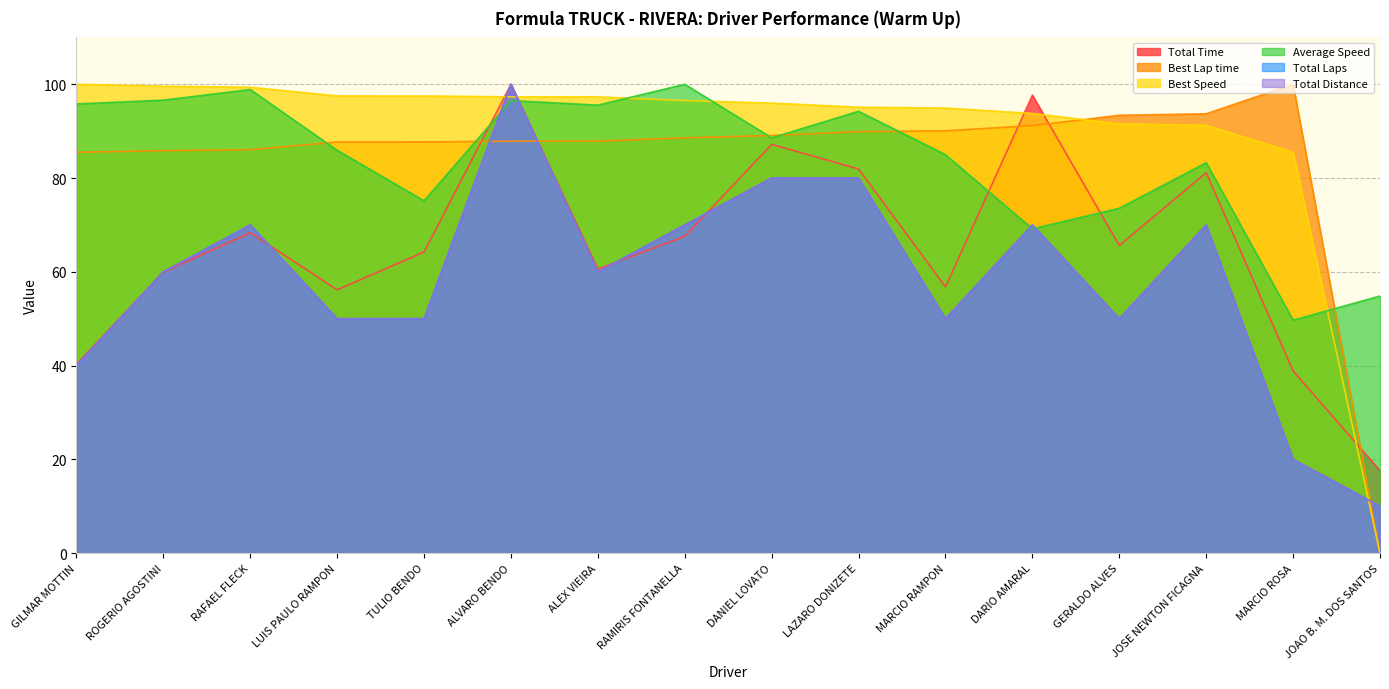

What is the difference between the second highest and minimum values in the Average Speed series?

49.2